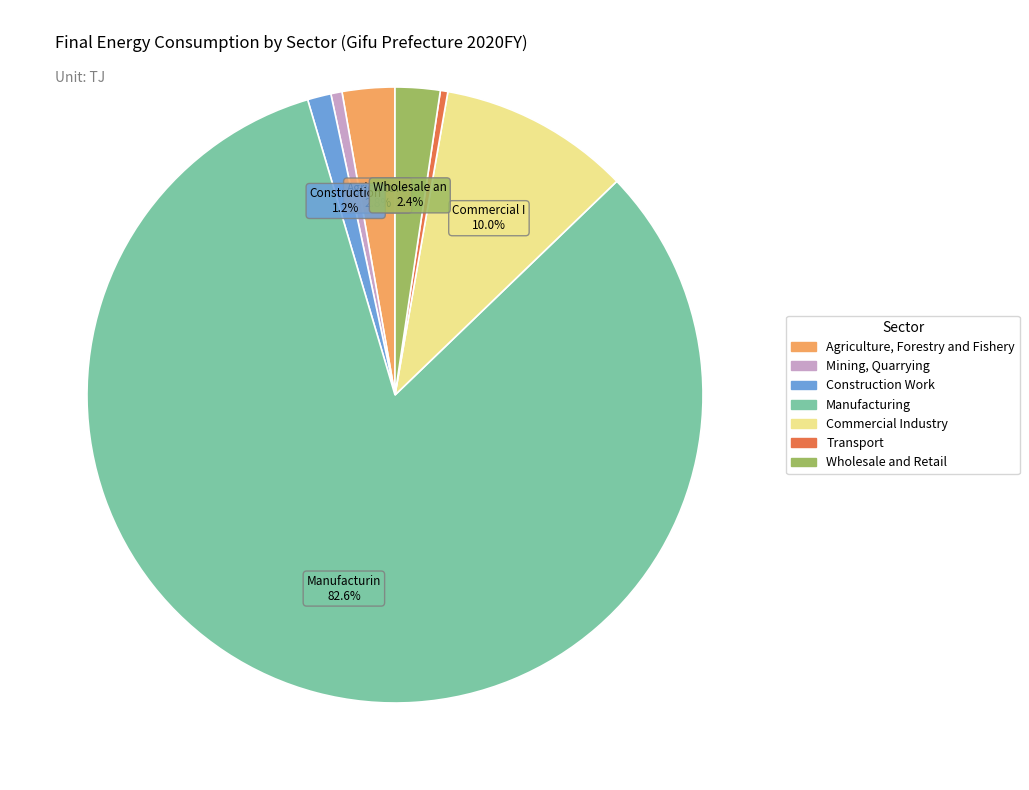

Does any single category account for the majority?

Yes